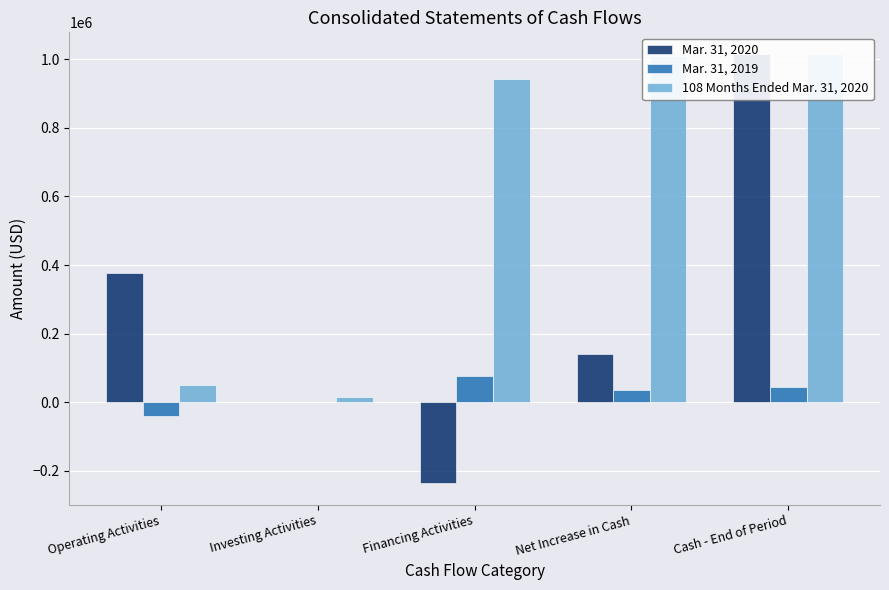

Between Operating Activities and Cash - End of Period, which series saw the biggest shift?

108 Months Ended Mar. 31, 2020